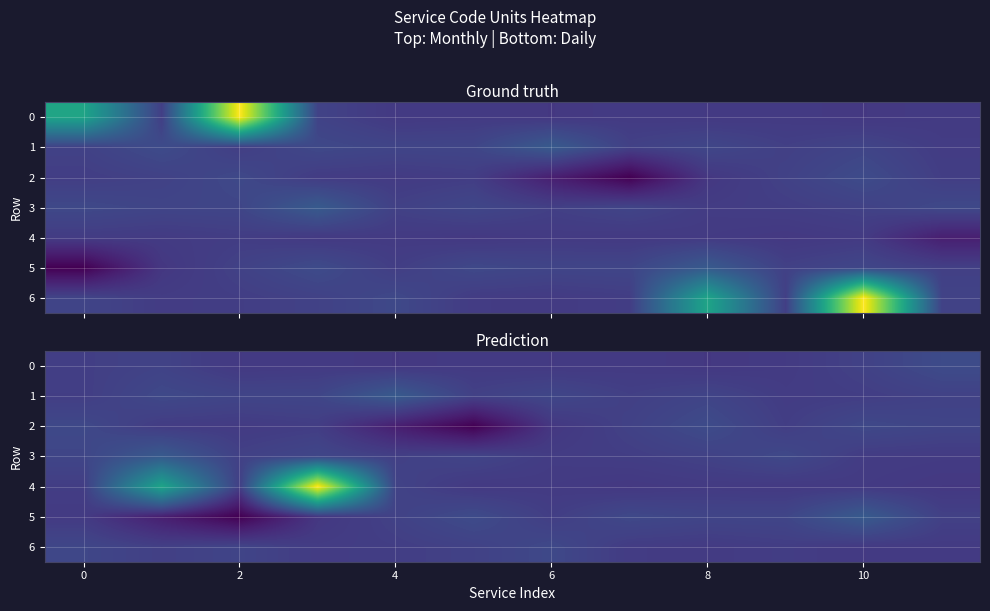

How many values in the 6 series exceed 48?

5